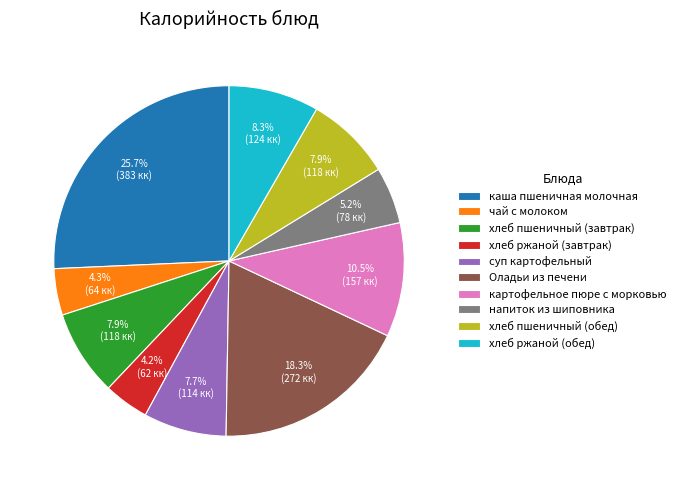

To the nearest percent, what is the average slice percentage?

10%